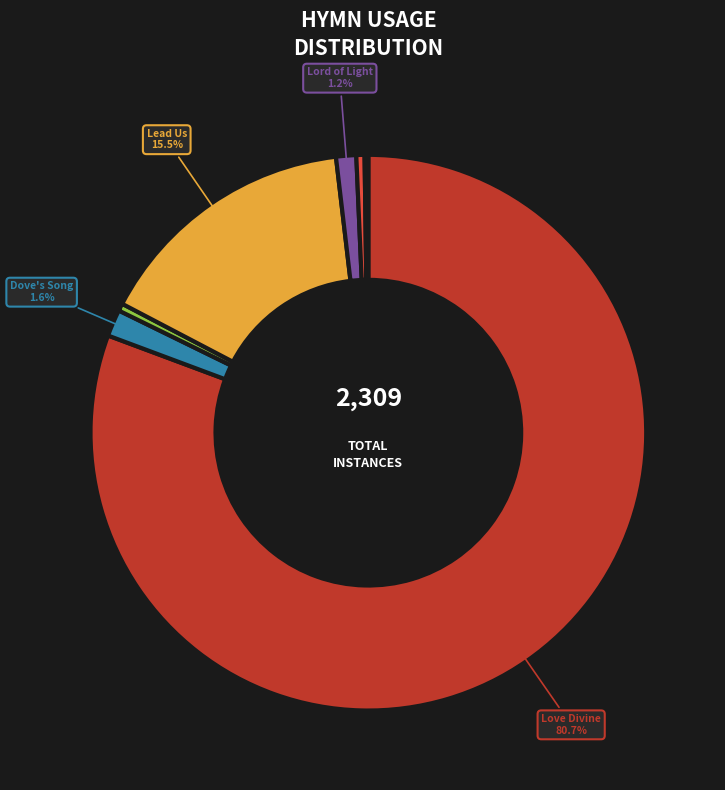

Is there a majority slice in this chart?

Yes